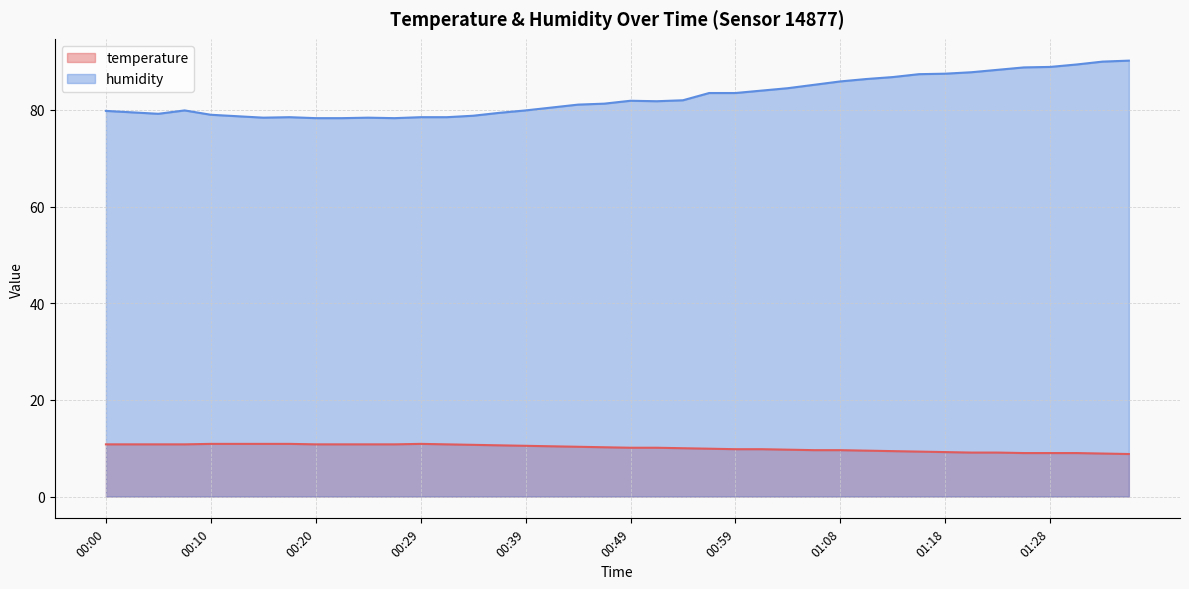

How many lines are shown in the chart?

2